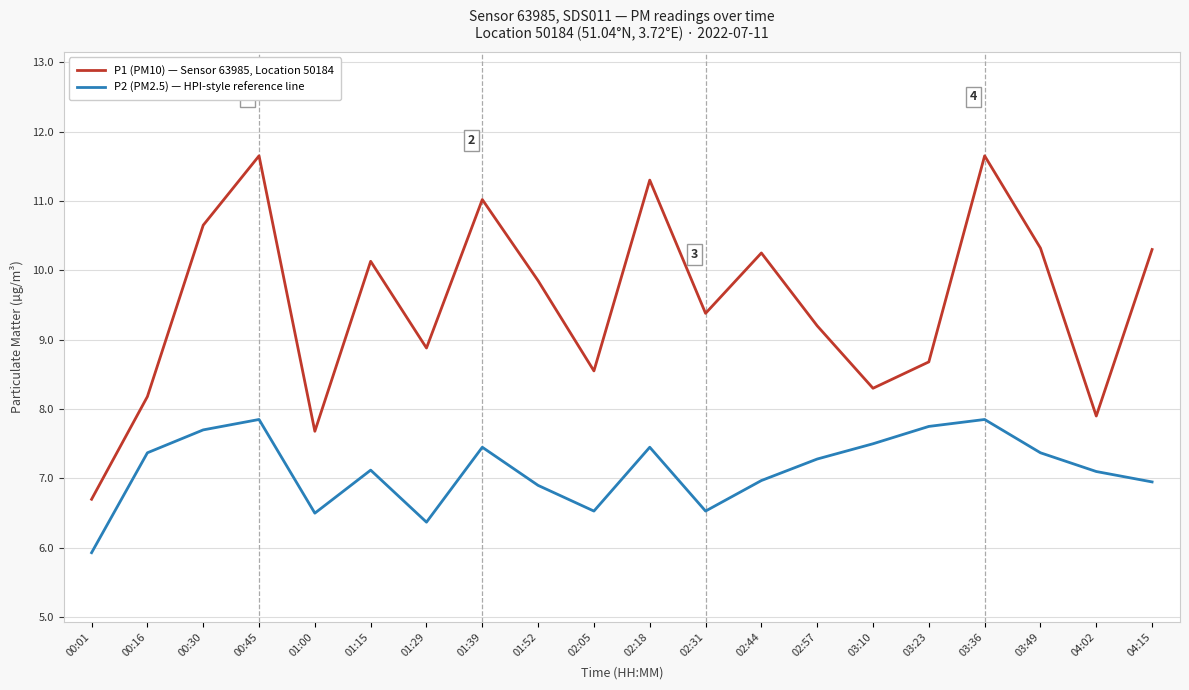

In P1 (PM10) — Sensor 63985, Location 50184, how many points are lower than both neighbors (excluding endpoints)?

6